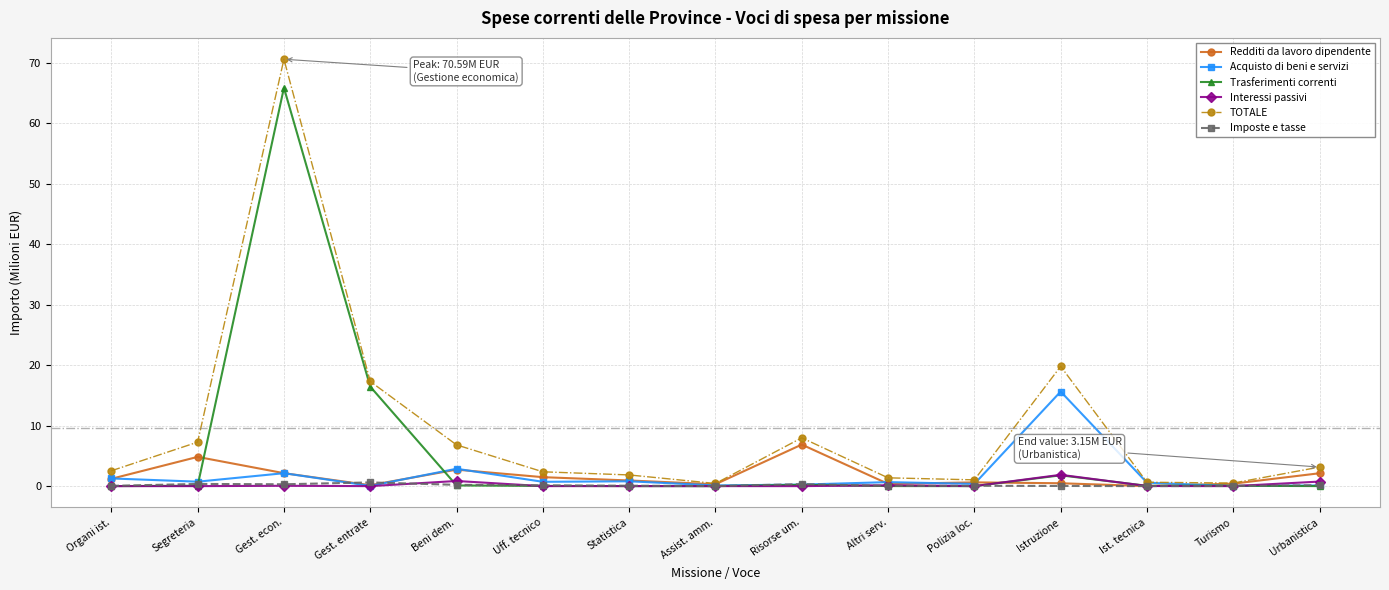

At which category is the sum across all series the highest?

Gest. econ.